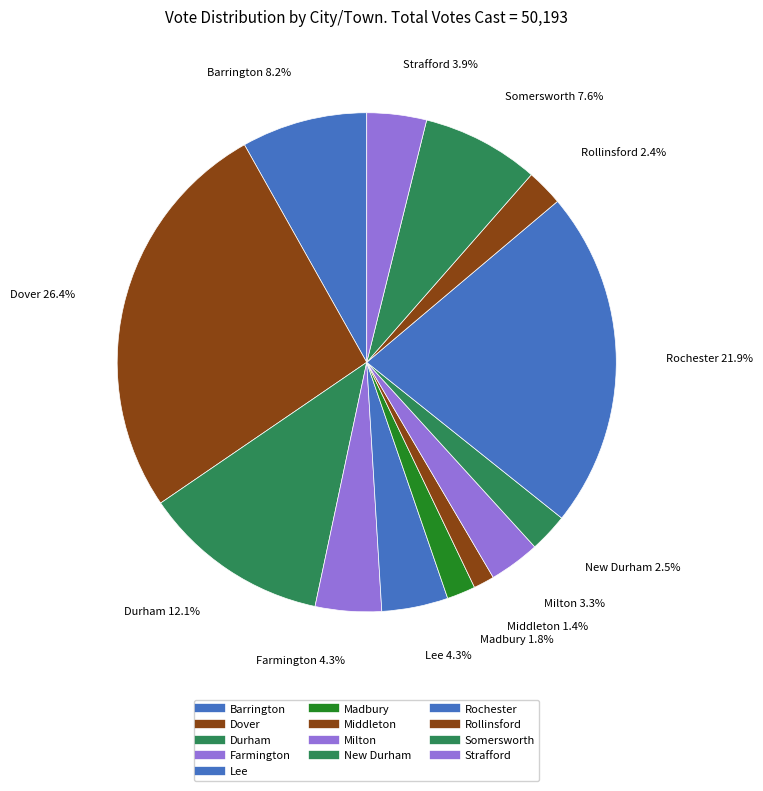

Count the number of slices in the pie.

13